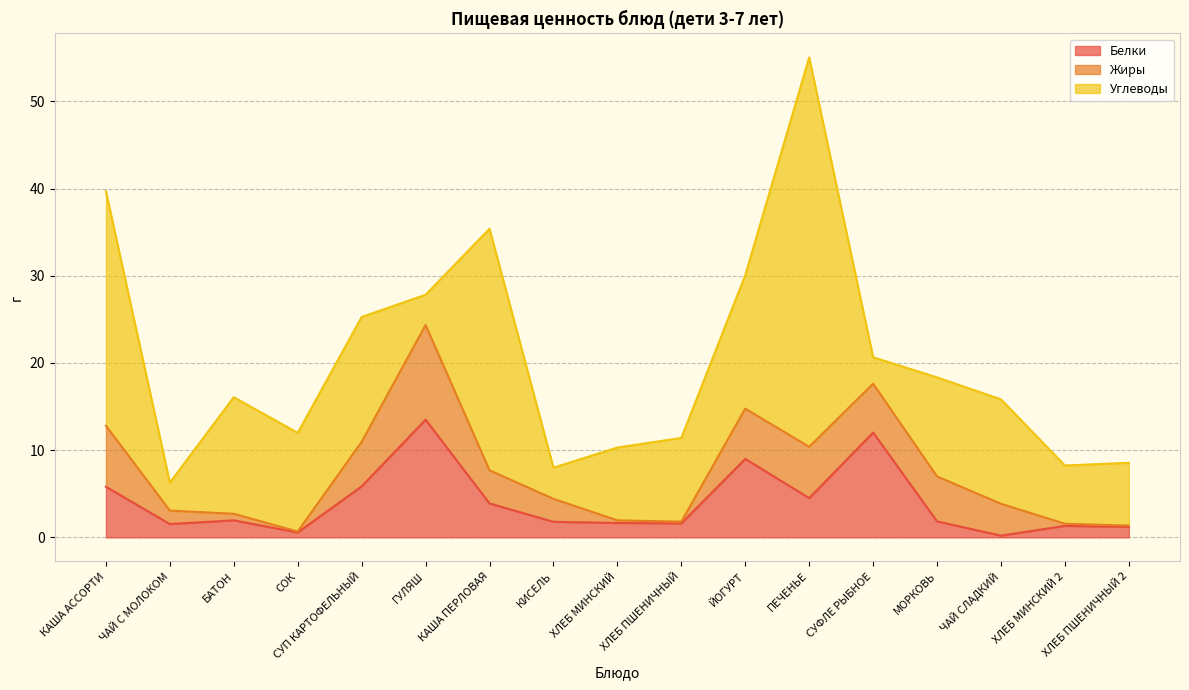

What is the total value across all series at КАША АССОРТИ?

39.7